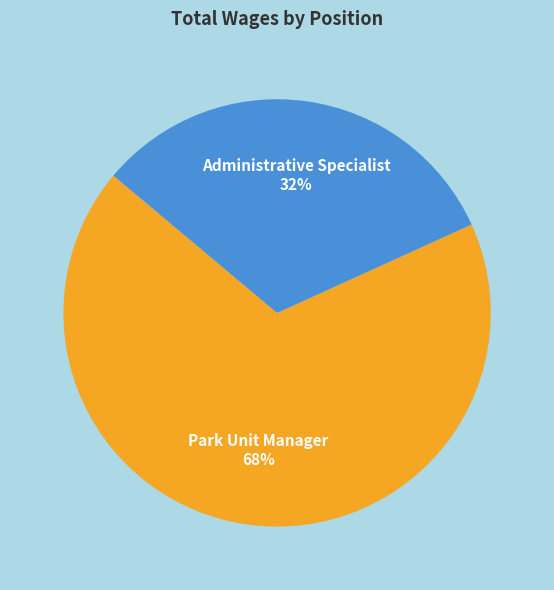

What percentage is the Administrative Specialist slice, to the nearest percent?

32%